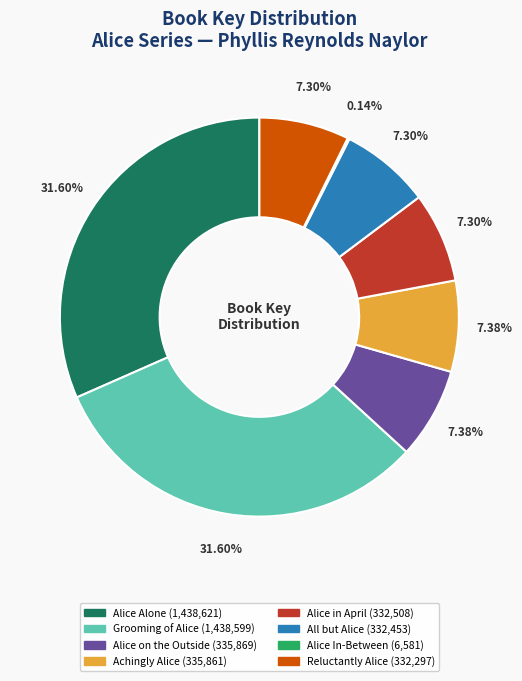

To the nearest percent, what percentage of the pie is Alice on the Outside?

7%